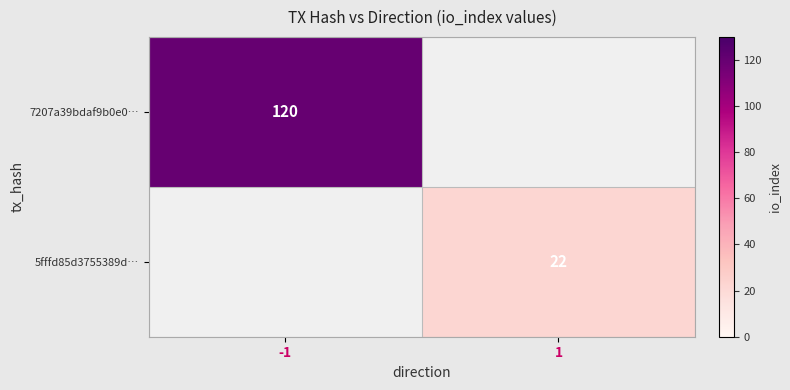

The value of 5fffd85d3755389d… at 1 is 11. True or false?

False